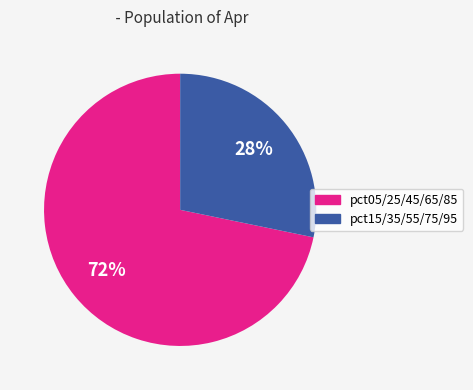

How many segments does this pie chart have?

2